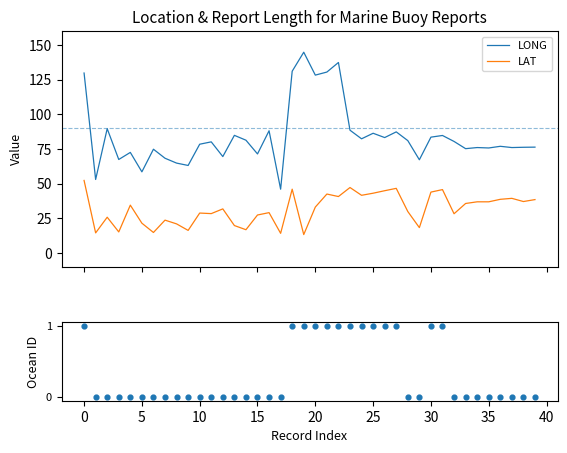

At how many categories does at least one series exceed 45?

40